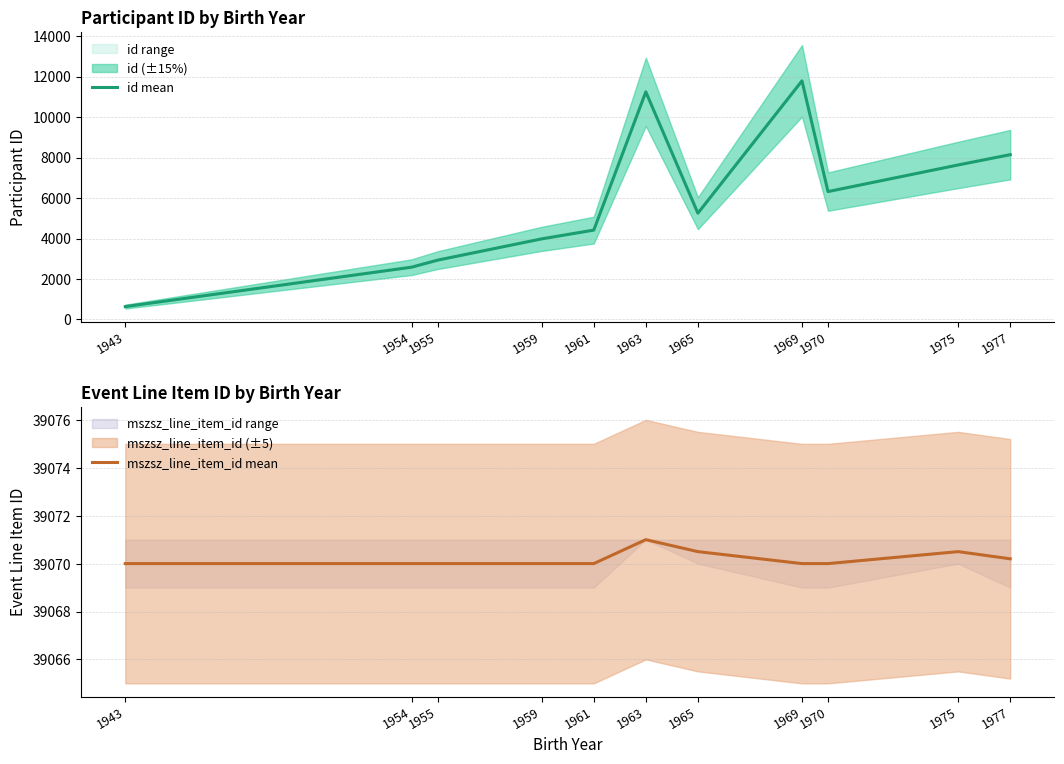

Reading left to right, transcribe all the data shown in this chart.

id mean: 637.0	2583.0	2931.0	3982.0	4415.0	11243.0	5250.0	11787.0	6318.0	7633.0	8142.0
mszsz_line_item_id mean: 39070.0	39070.0	39070.0	39070.0	39070.0	39071.0	39070.5	39070.0	39070.0	39070.5	39070.2